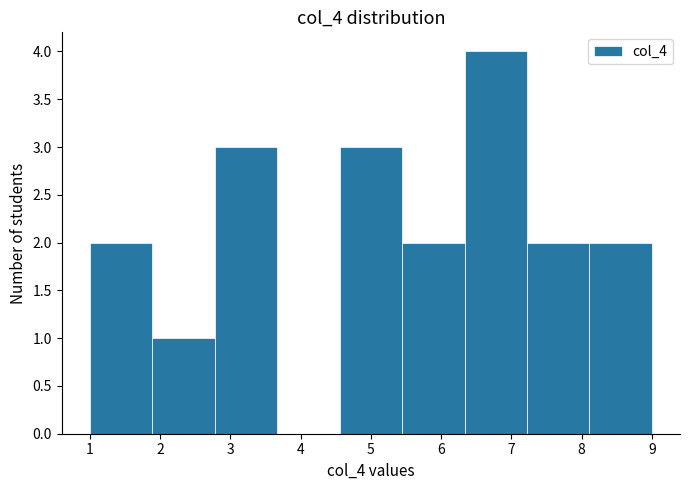

Which range on the x-axis has the tallest bar?

6.3 to 7.2